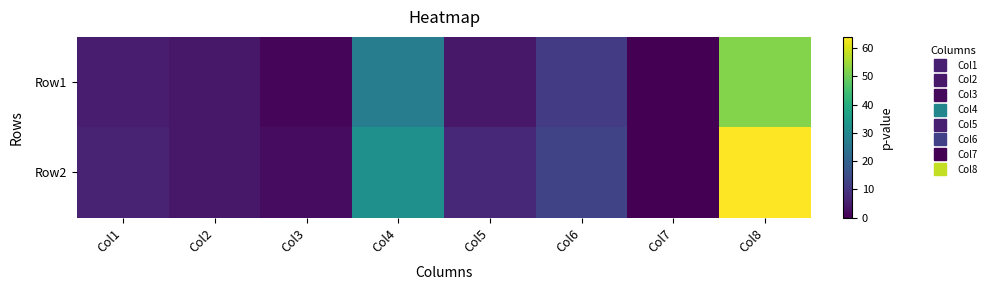

Rank the series by their maximum value, from lowest to highest.

Row1, Row2